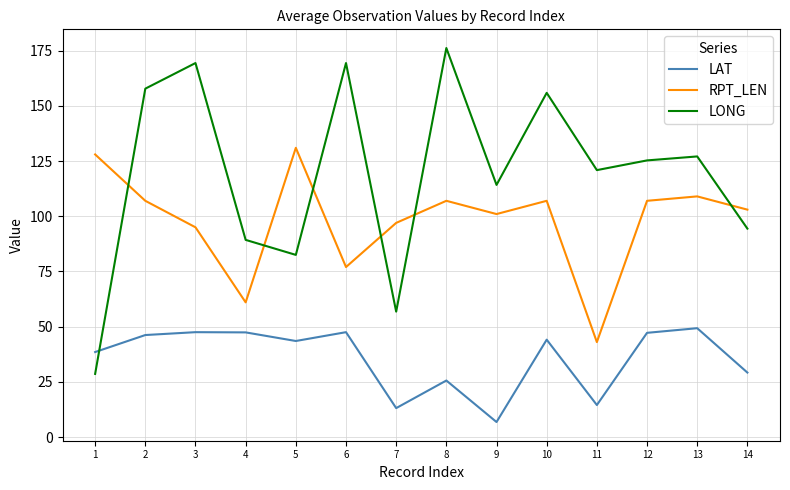

Is the value of LONG at 9 greater than the value of RPT_LEN at 13?

Yes